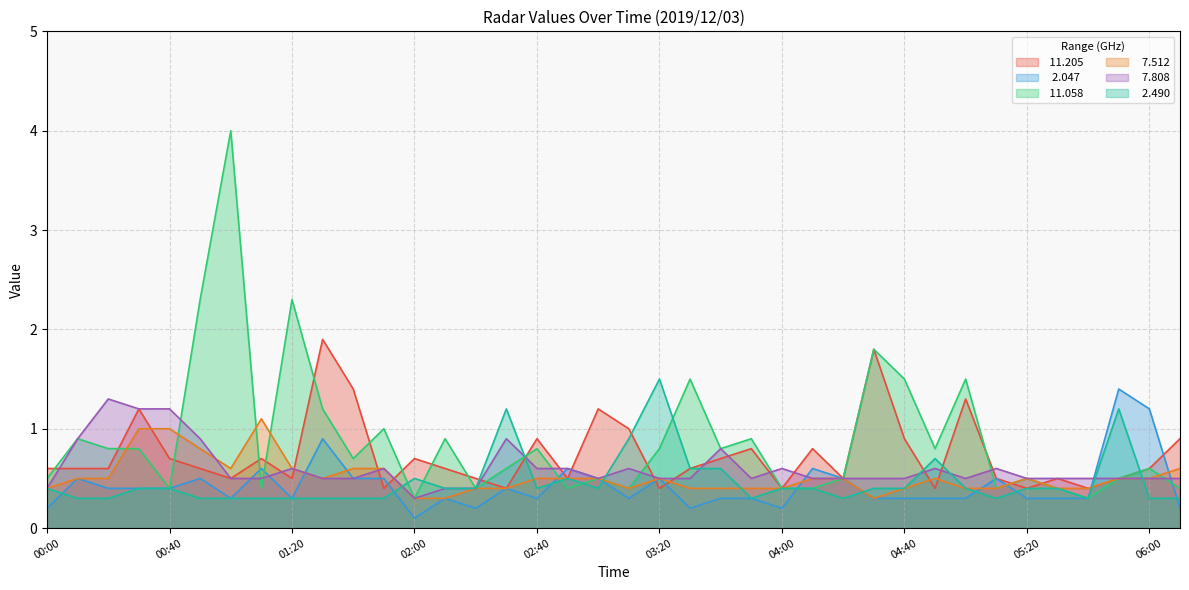

Count the number of data series in this chart.

6